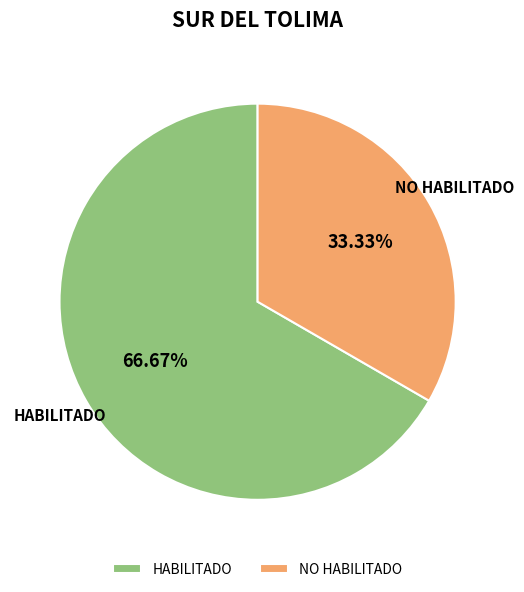

Is it true that HABILITADO is 56% of the pie?

False